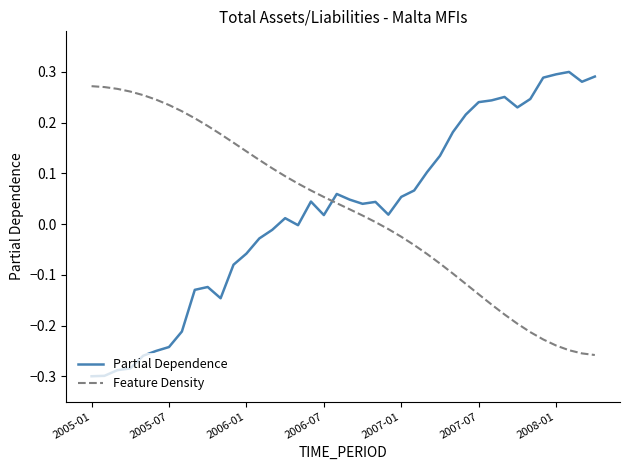

How many times do Feature Density and Partial Dependence cross each other?

1